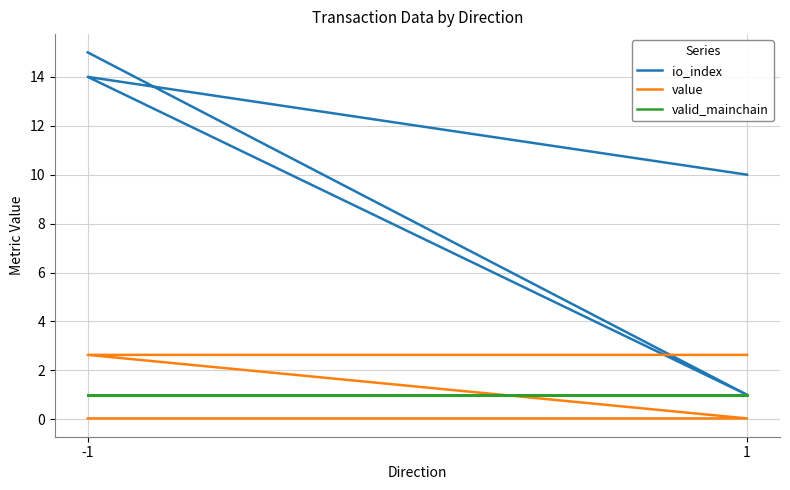

The value of io_index at 1 is 17.0. True or false?

False